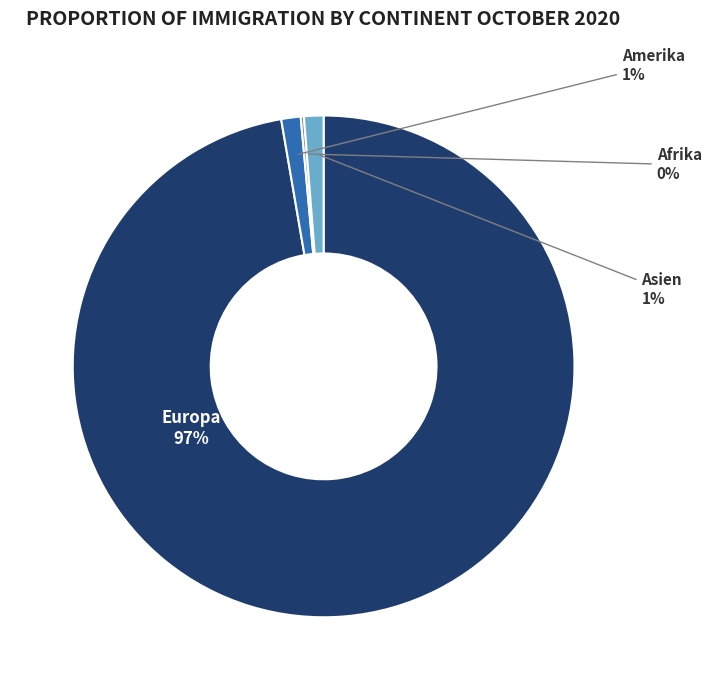

Approximately how many times larger is the value at Amerika compared to Asien?

1.0